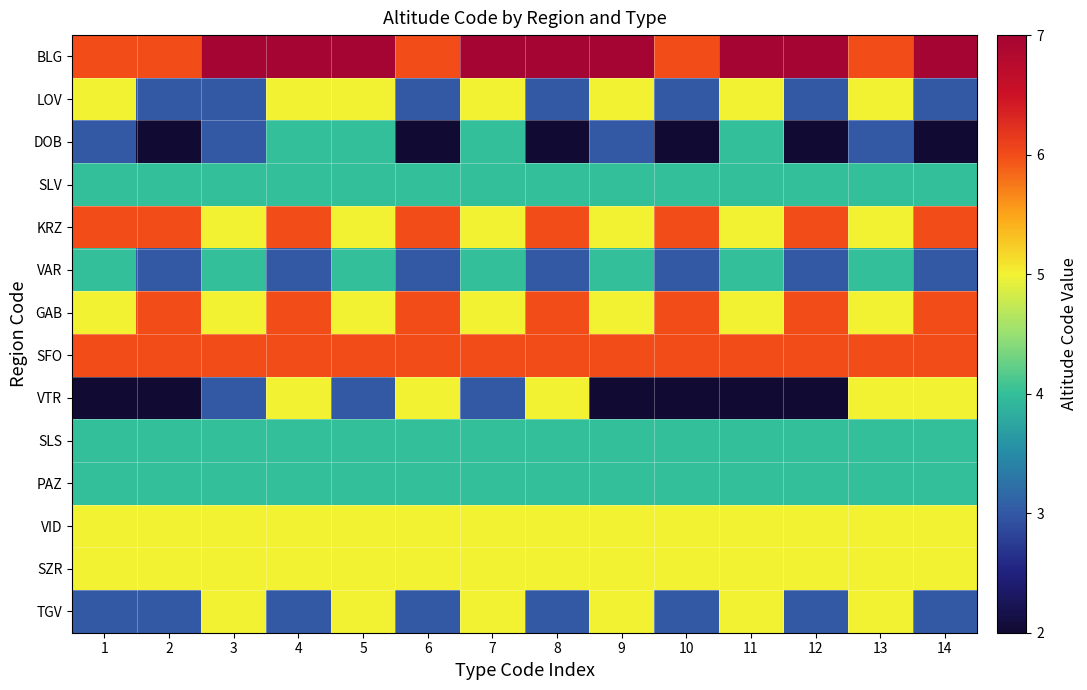

Reading right to left, list all the values displayed in this chart.

BLG: 14=7	13=6	12=7	11=7	10=6	9=7	8=7	7=7	6=6	5=7	4=7	3=7	2=6	1=6
LOV: 14=3	13=5	12=3	11=5	10=3	9=5	8=3	7=5	6=3	5=5	4=5	3=3	2=3	1=5
DOB: 14=2	13=3	12=2	11=4	10=2	9=3	8=2	7=4	6=2	5=4	4=4	3=3	2=2	1=3
SLV: 14=4	13=4	12=4	11=4	10=4	9=4	8=4	7=4	6=4	5=4	4=4	3=4	2=4	1=4
KRZ: 14=6	13=5	12=6	11=5	10=6	9=5	8=6	7=5	6=6	5=5	4=6	3=5	2=6	1=6
VAR: 14=3	13=4	12=3	11=4	10=3	9=4	8=3	7=4	6=3	5=4	4=3	3=4	2=3	1=4
GAB: 14=6	13=5	12=6	11=5	10=6	9=5	8=6	7=5	6=6	5=5	4=6	3=5	2=6	1=5
SFO: 14=6	13=6	12=6	11=6	10=6	9=6	8=6	7=6	6=6	5=6	4=6	3=6	2=6	1=6
VTR: 14=5	13=5	12=2	11=2	10=2	9=2	8=5	7=3	6=5	5=3	4=5	3=3	2=2	1=2
SLS: 14=4	13=4	12=4	11=4	10=4	9=4	8=4	7=4	6=4	5=4	4=4	3=4	2=4	1=4
PAZ: 14=4	13=4	12=4	11=4	10=4	9=4	8=4	7=4	6=4	5=4	4=4	3=4	2=4	1=4
VID: 14=5	13=5	12=5	11=5	10=5	9=5	8=5	7=5	6=5	5=5	4=5	3=5	2=5	1=5
SZR: 14=5	13=5	12=5	11=5	10=5	9=5	8=5	7=5	6=5	5=5	4=5	3=5	2=5	1=5
TGV: 14=3	13=5	12=3	11=5	10=3	9=5	8=3	7=5	6=3	5=5	4=3	3=5	2=3	1=3